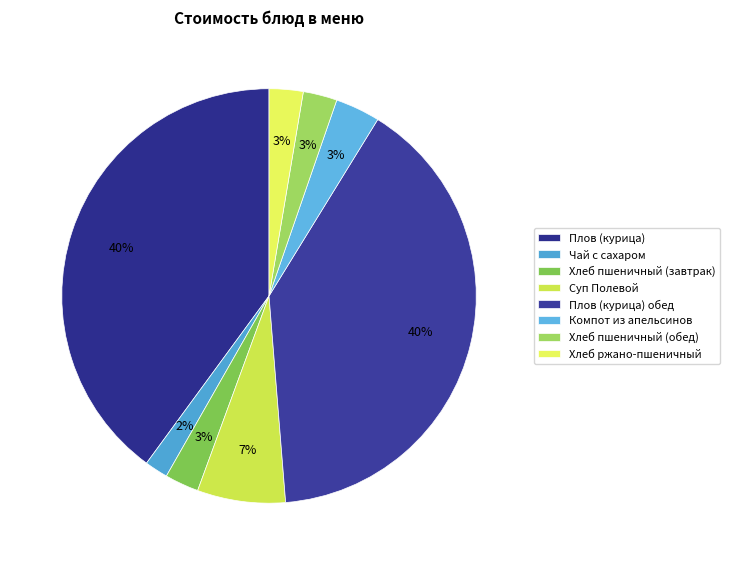

Is Плов (курица) the majority of the pie?

No